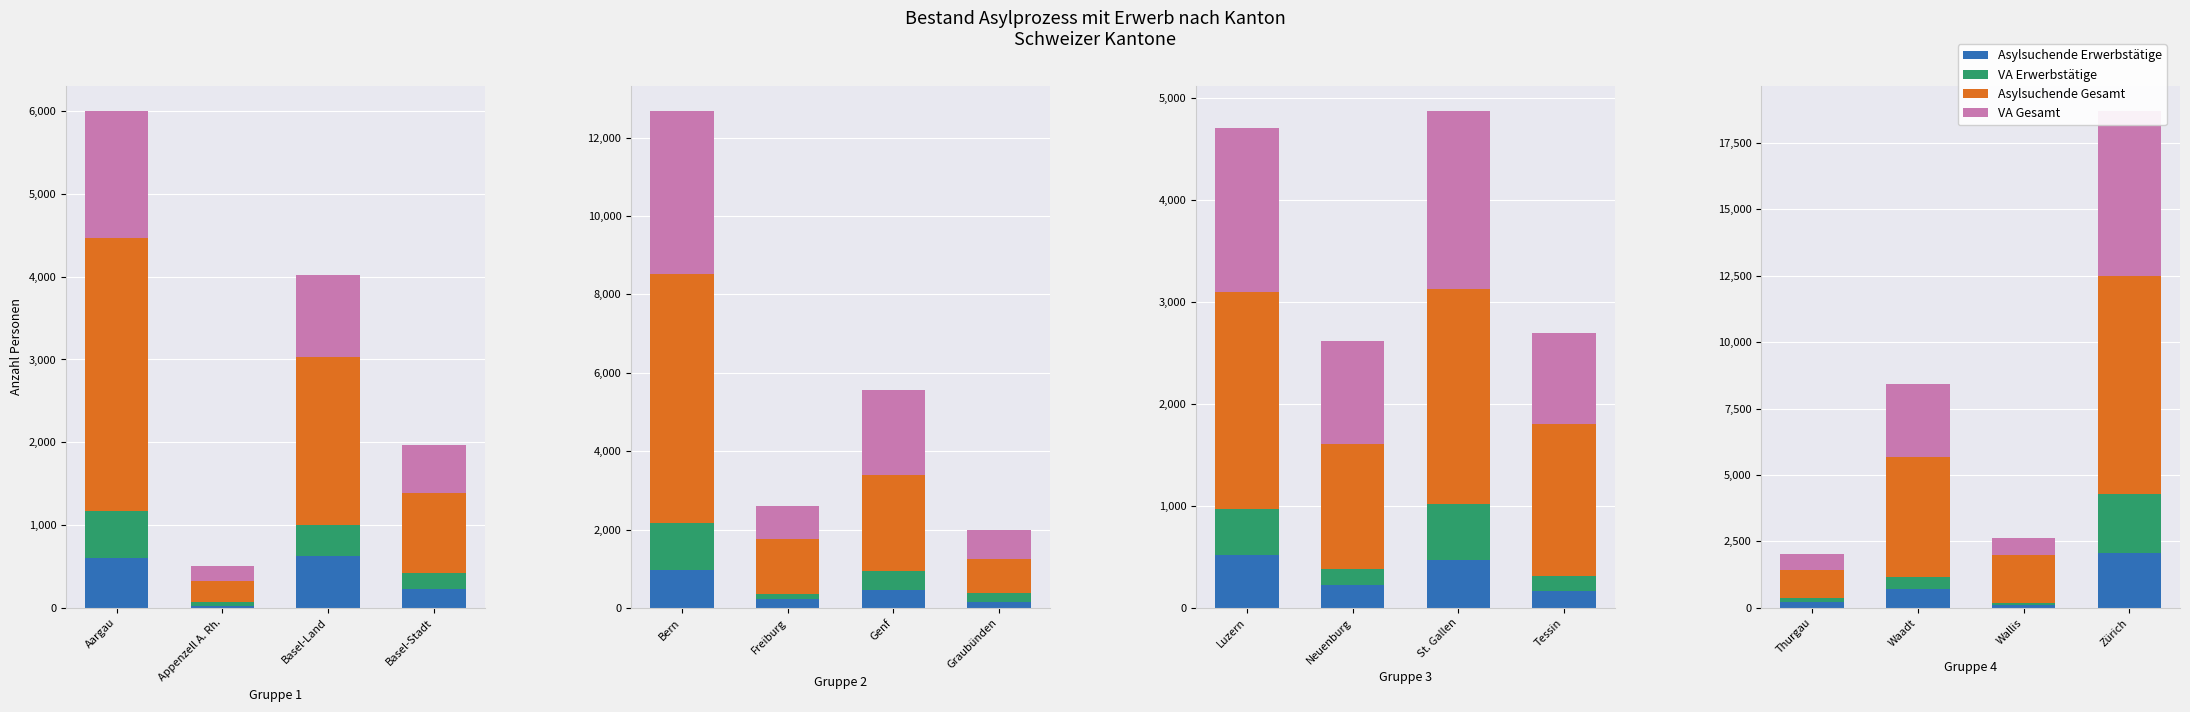

What are all the series names shown in the legend?

Asylsuchende Erwerbstätige, VA Erwerbstätige, Asylsuchende Gesamt, VA Gesamt